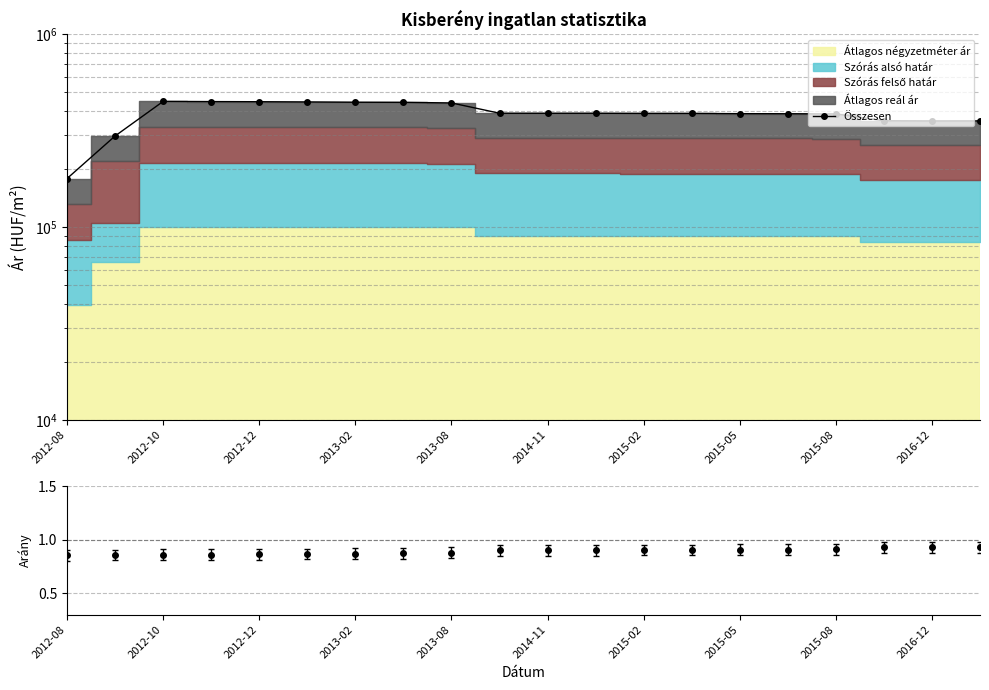

Does the chart display data point markers on the line(s)?

Yes